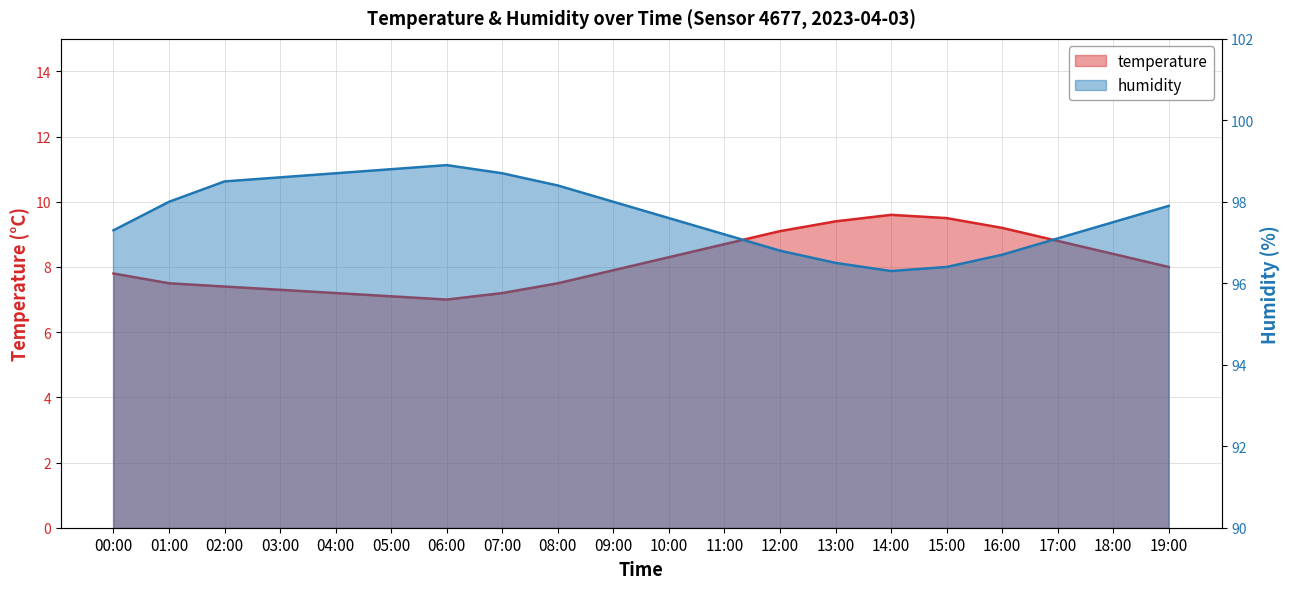

What is the average value of the humidity series?

97.7